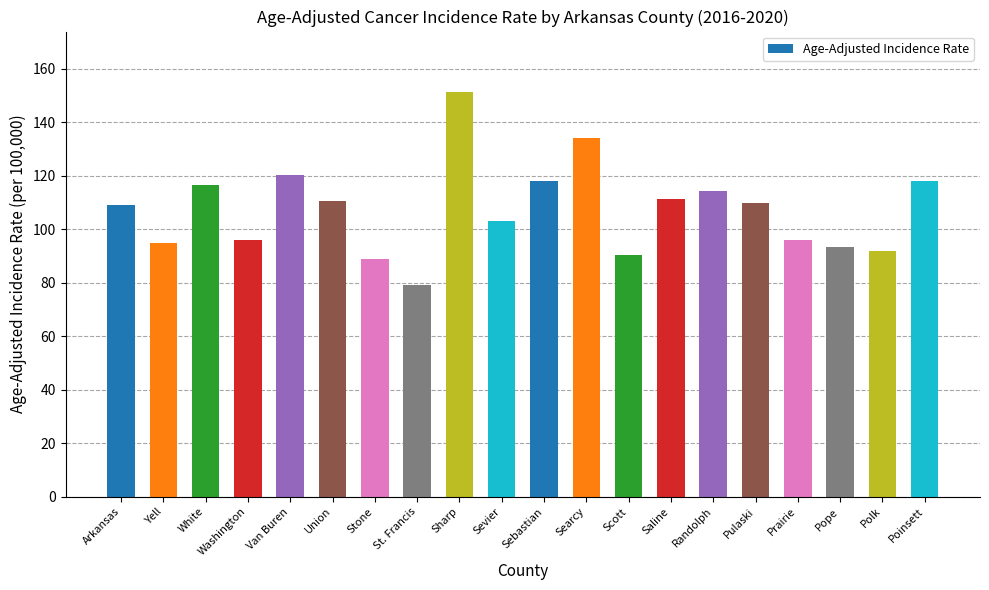

What value does the data have at Scott?

90.3